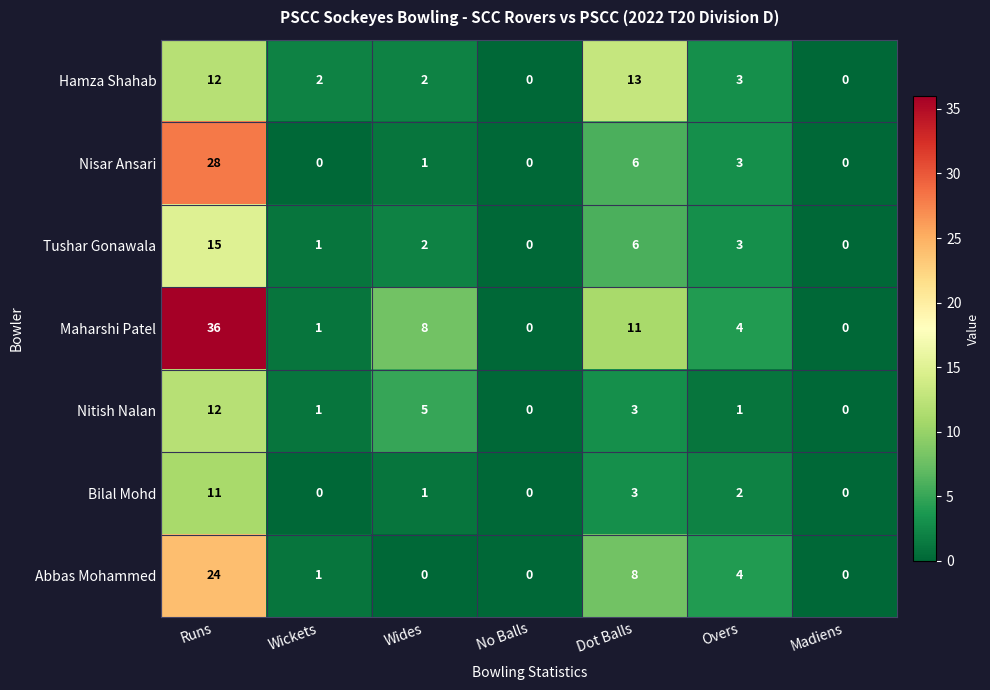

How many categories are shown in the chart?

7